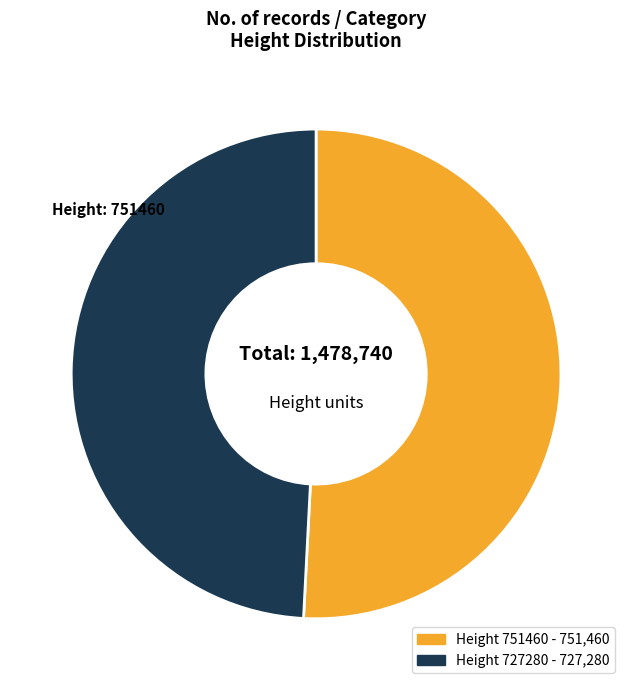

Is there any slice that represents more than half of the pie?

Yes